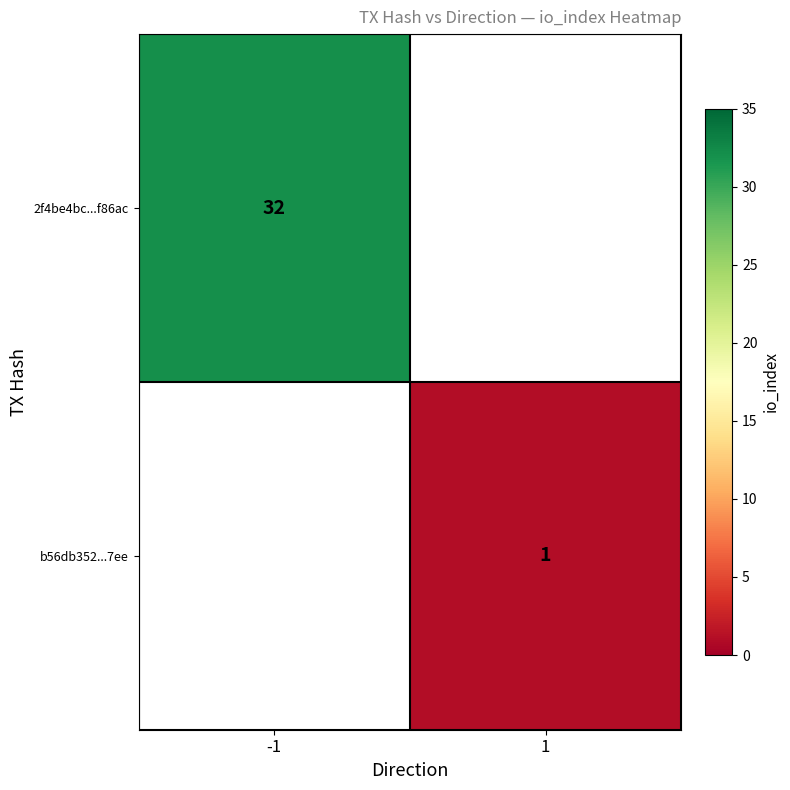

The 2f4be4bc...f86ac series shows 50.9 at -1. True or false?

False